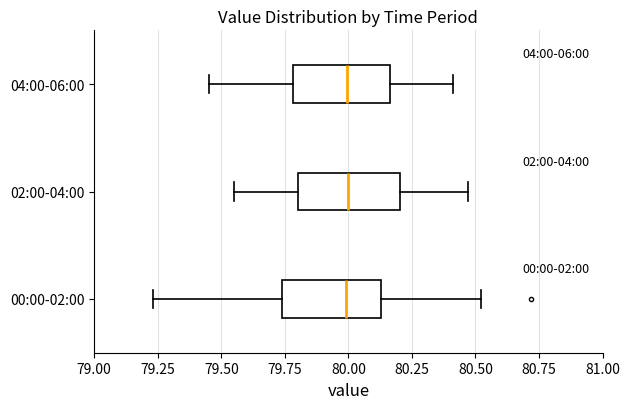

Where does the median line of the box for 00:00-02:00 sit on the x-axis? The values are not printed on the chart, so give them approximately, as read against the axis.

80.00